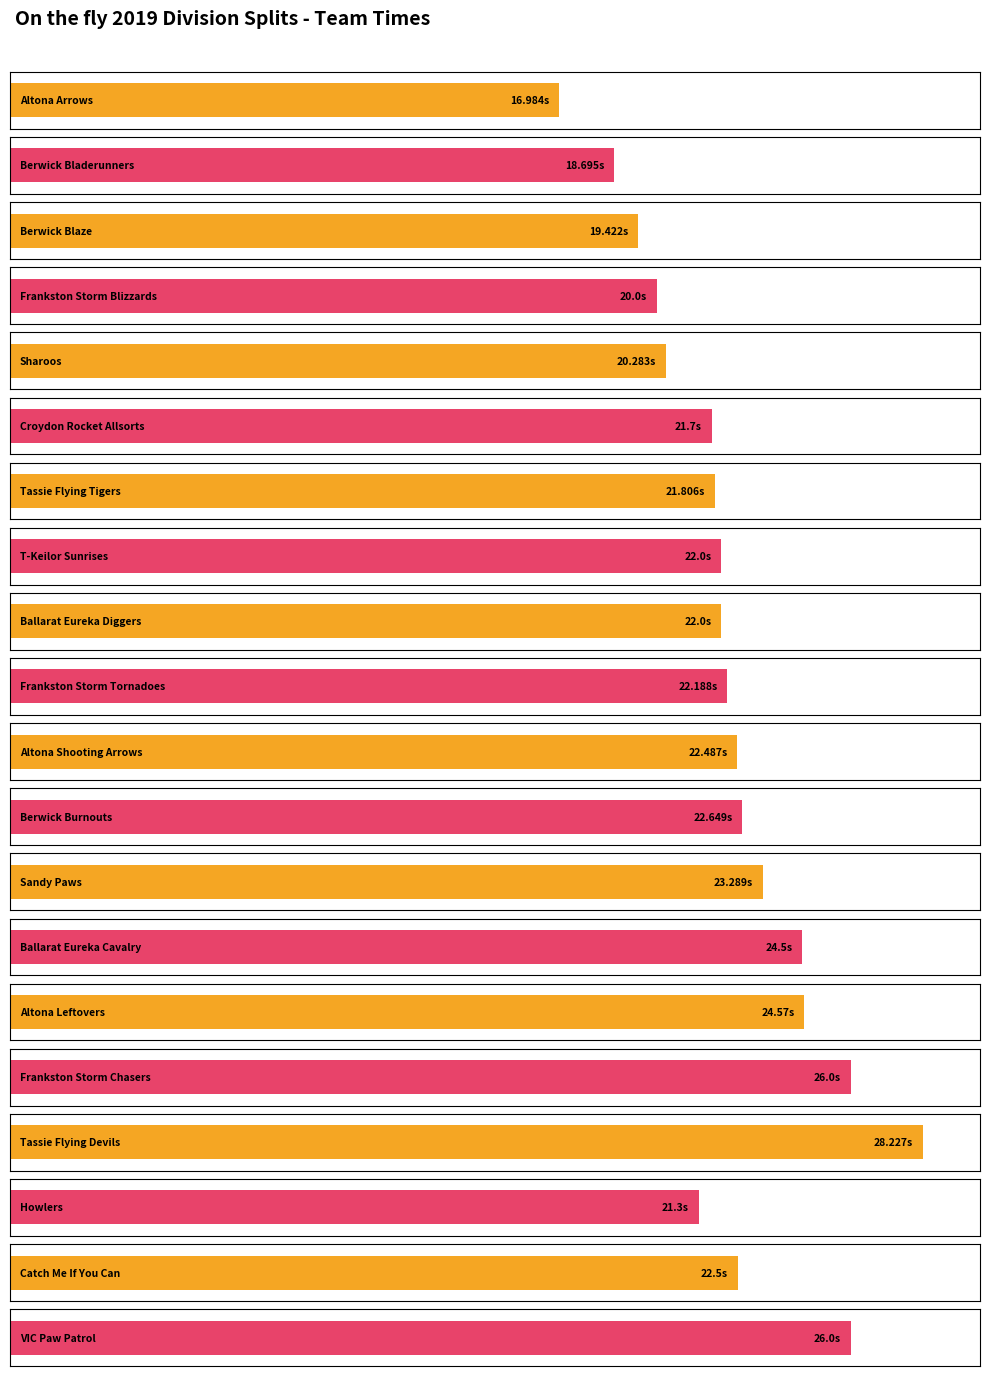

Reading left to right, list all the values displayed in this chart.

Altona Arrows=17.0	Berwick Bladerunners=18.7	Berwick Blaze=19.4	Frankston Storm Blizzards=20.0	Sharoos=20.3	Croydon Rocket Allsorts=21.7	Tassie Flying Tigers=21.8	T-Keilor Sunrises=22.0	Ballarat Eureka Diggers=22.0	Frankston Storm Tornadoes=22.2	Altona Shooting Arrows=22.5	Berwick Burnouts=22.6	Sandy Paws=23.3	Ballarat Eureka Cavalry=24.5	Altona Leftovers=24.6	Frankston Storm Chasers=26.0	Tassie Flying Devils=28.2	Howlers=21.3	Catch Me If You Can=22.5	VIC Paw Patrol=26.0